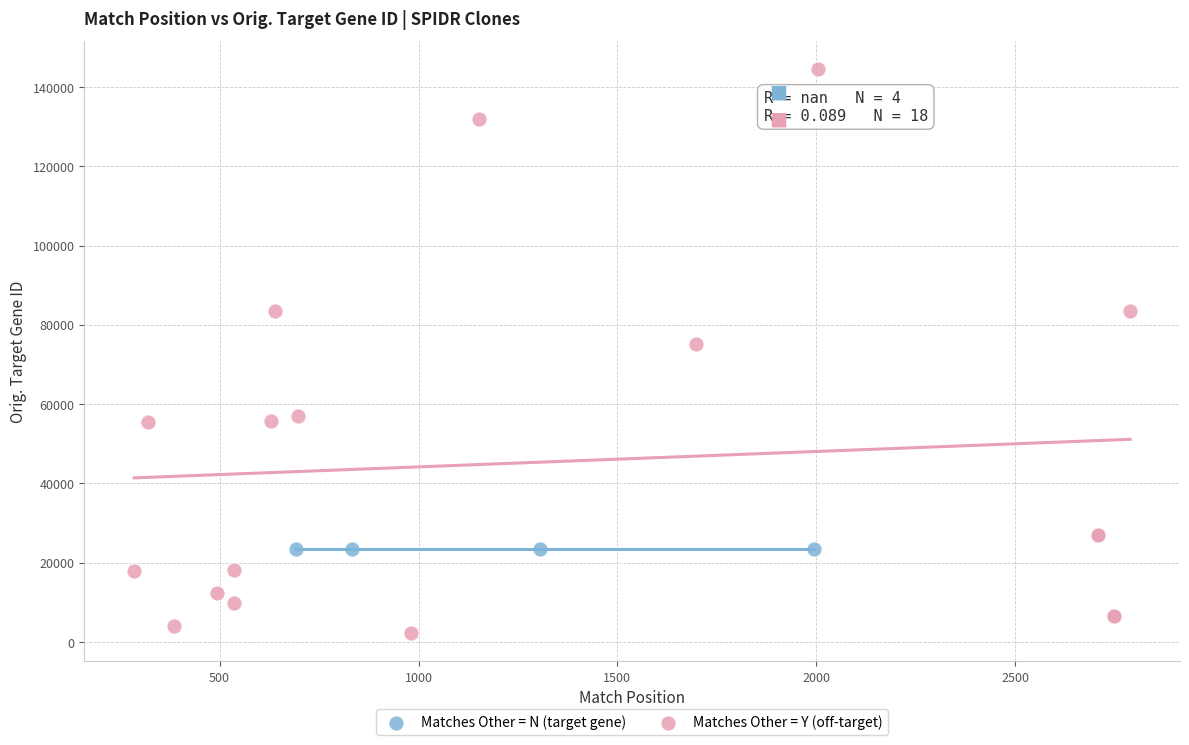

Which series contains the lowest Y value?

Matches Other = Y (off-target)